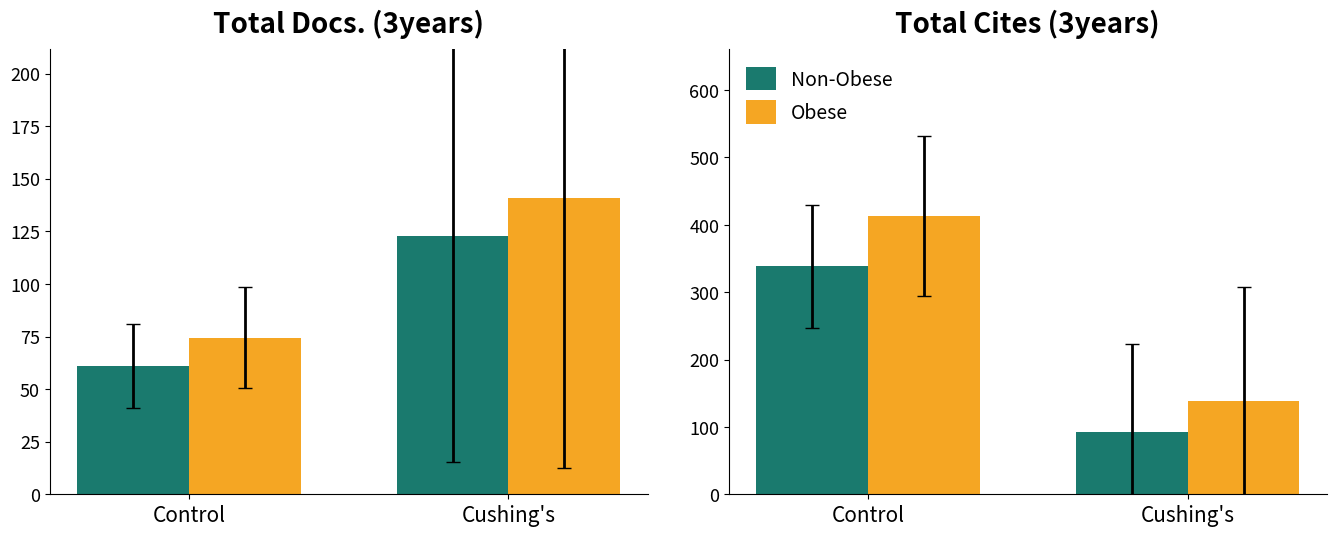

Which series has the widest spread of values?

Total Cites (3years)